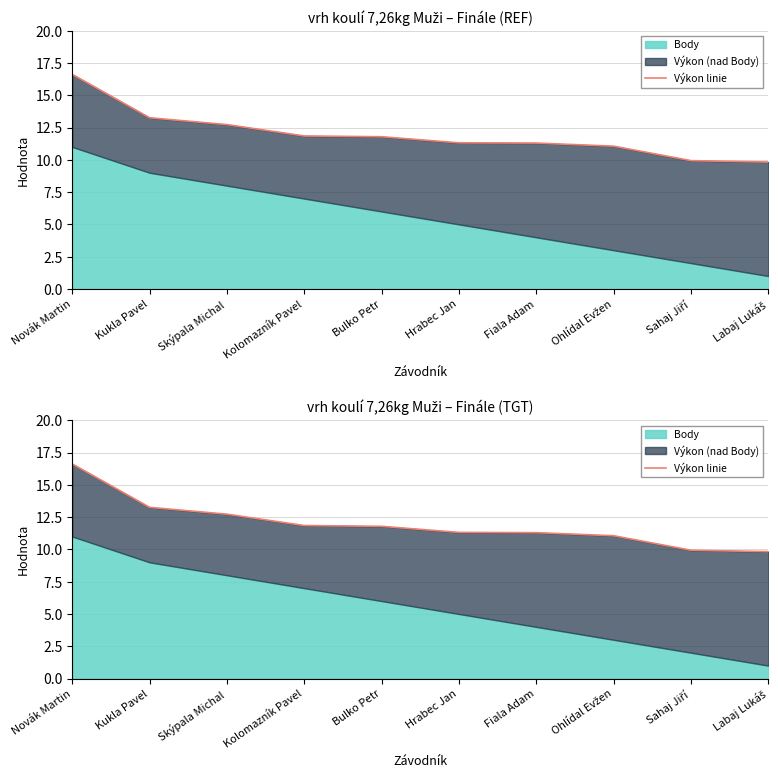

Rank the categories by value from highest to lowest.

Novák Martin, Kukla Pavel, Skýpala Michal, Kolomazník Pavel, Bulko Petr, Hrabec Jan, Fiala Adam, Ohlídal Evžen, Sahaj Jiří, Labaj Lukáš